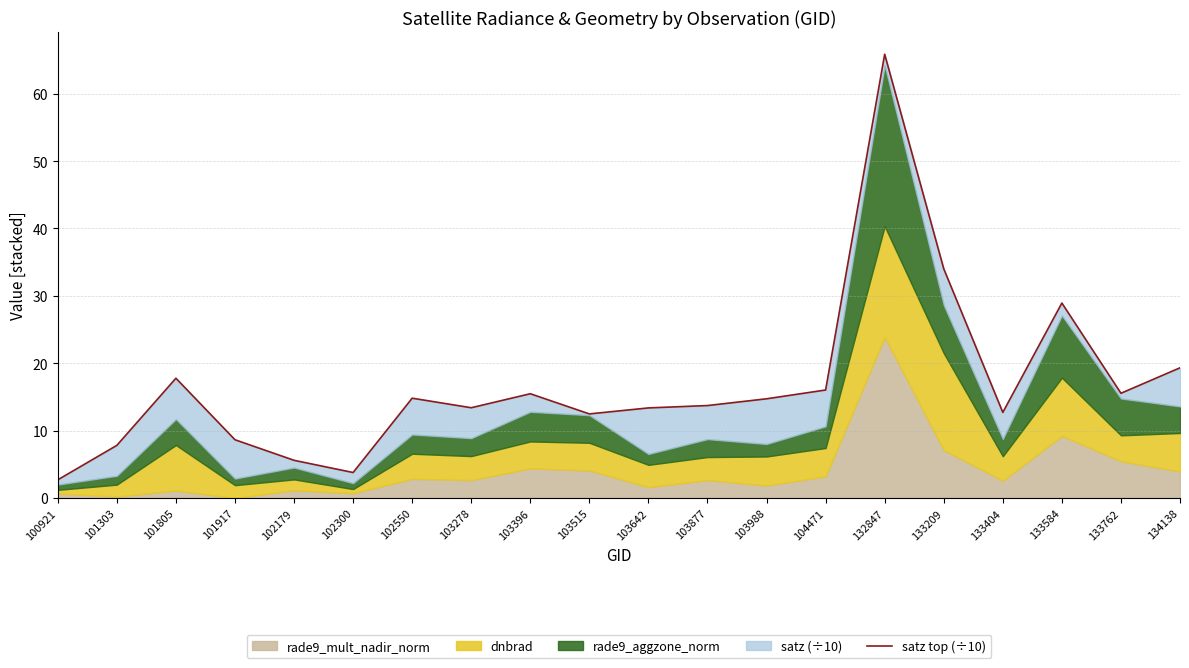

Which has a higher value, 103877 or 101303?

103877